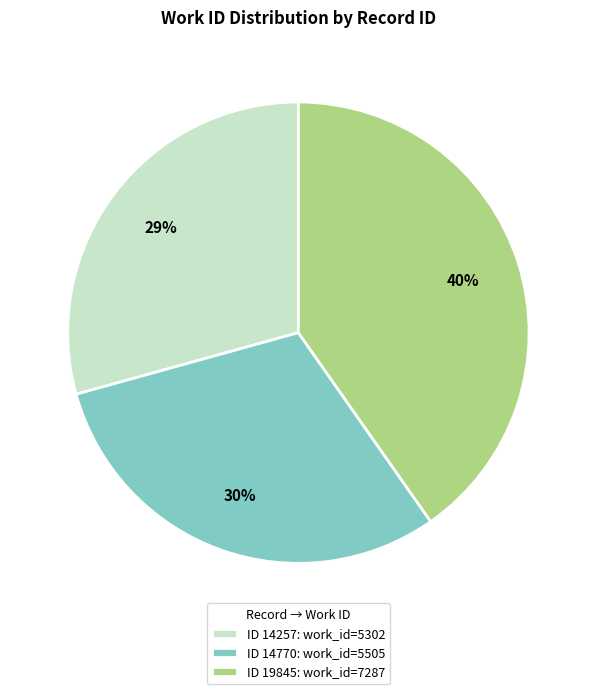

Which slice is the smallest?

ID 14257: work_id=5302